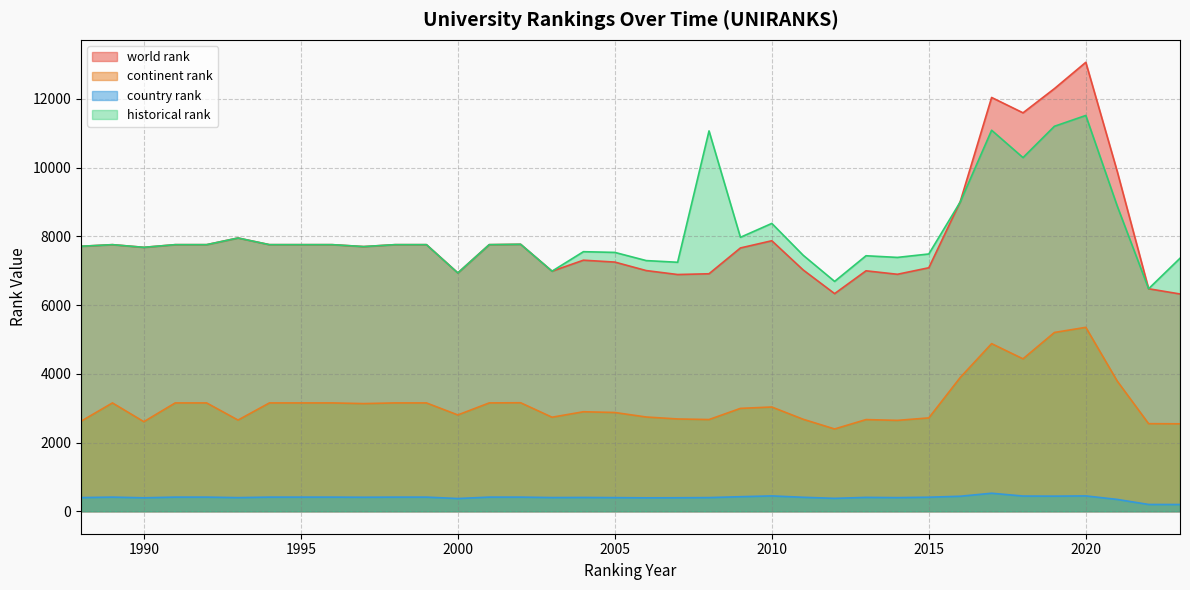

Rank the series by their maximum value, from lowest to highest.

country rank, continent rank, historical rank, world rank